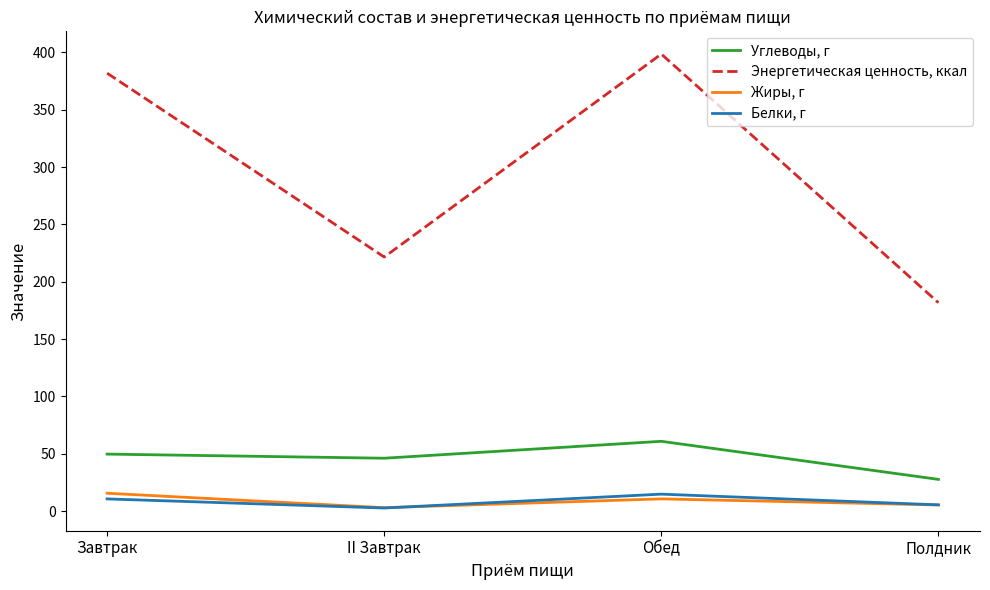

True or false: Жиры, г and Углеводы, г intersect in this chart.

False